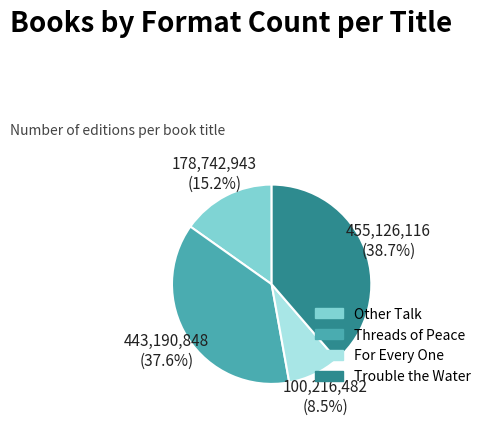

Which category has the smallest portion of the pie?

For Every One